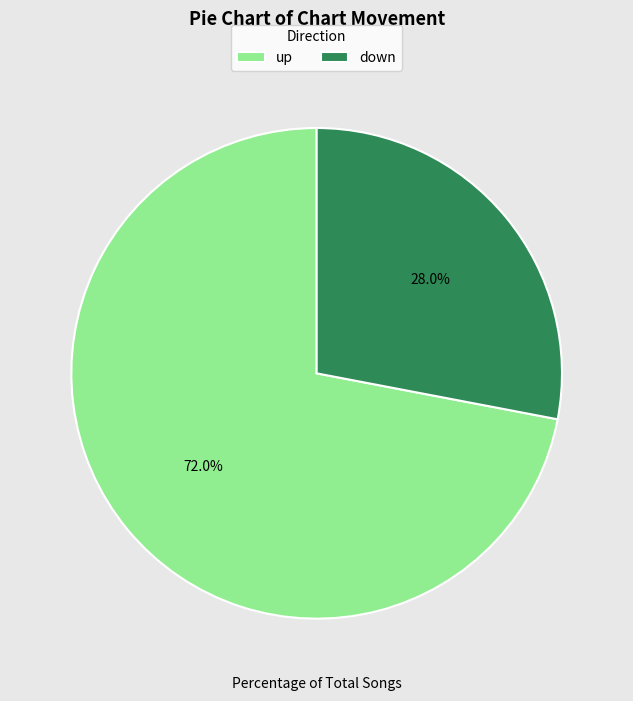

Rank the categories by value from highest to lowest.

up, down